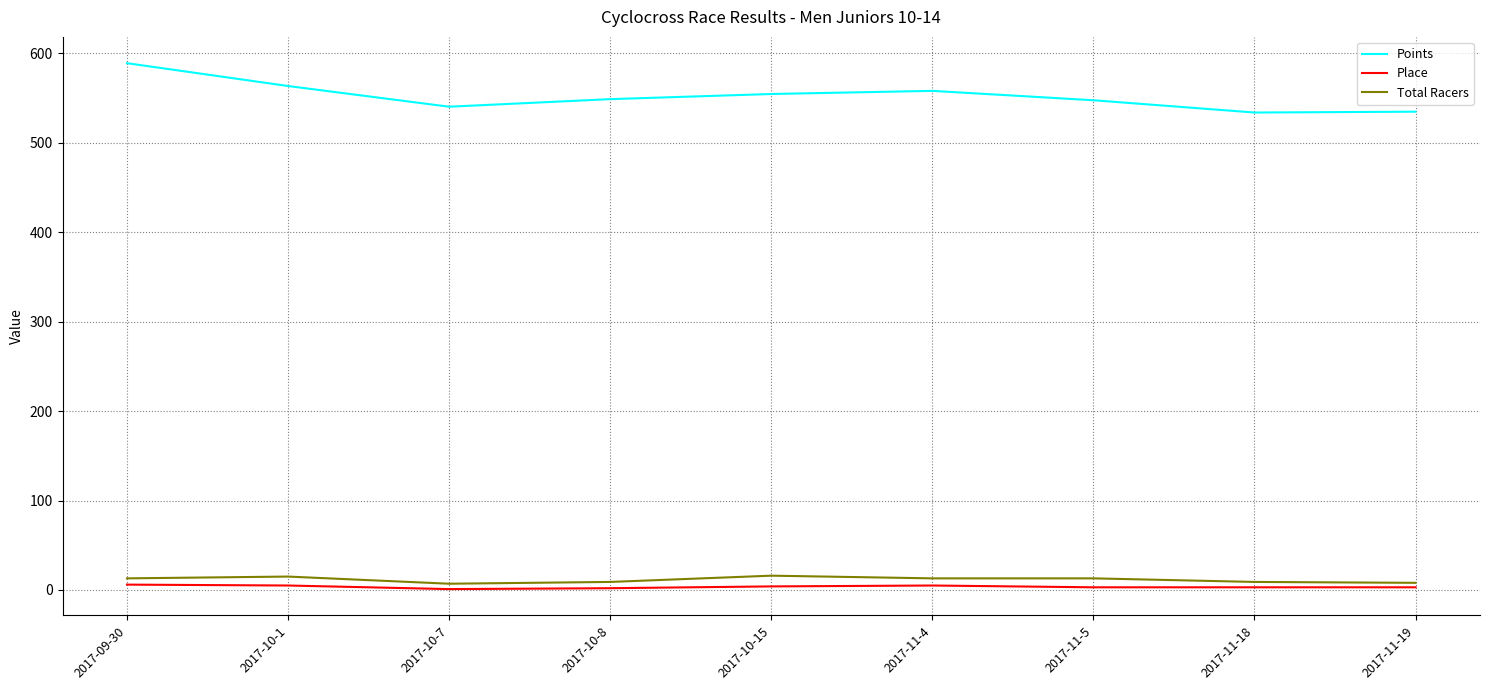

What is the sum of all Points values?

4969.0